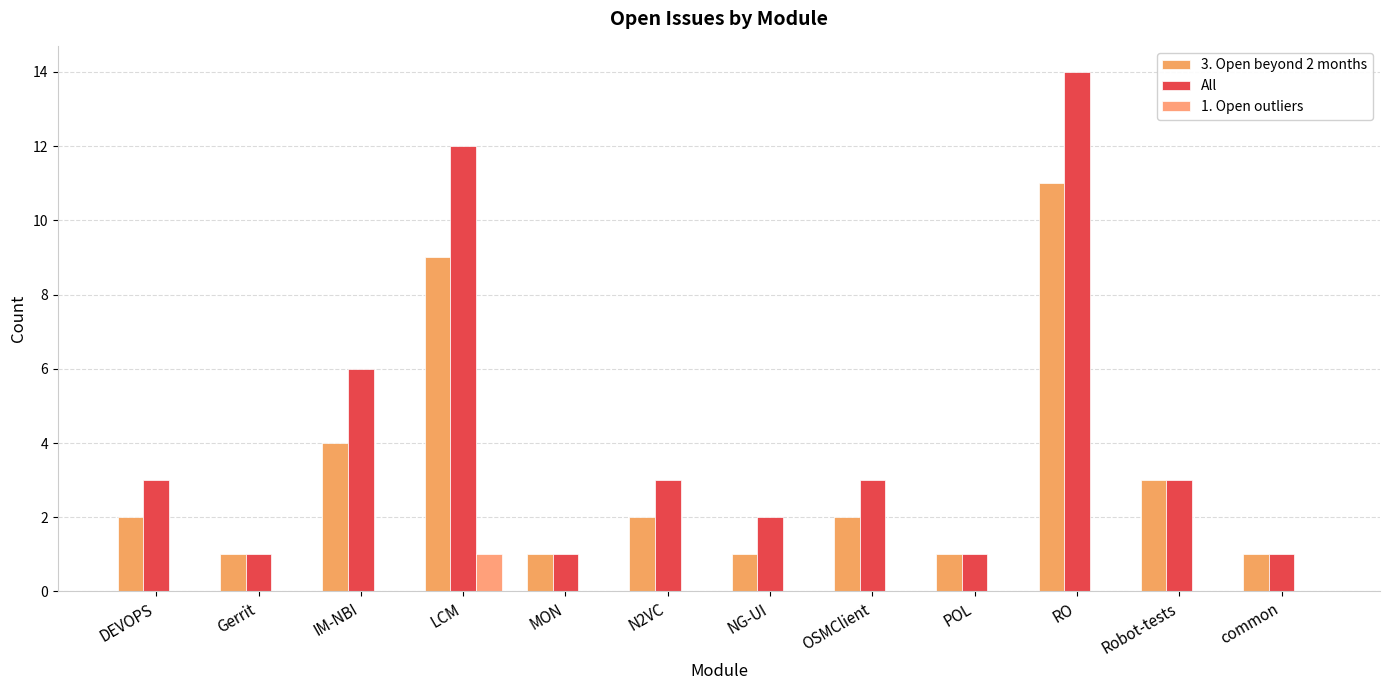

Which series has the widest spread of values?

All